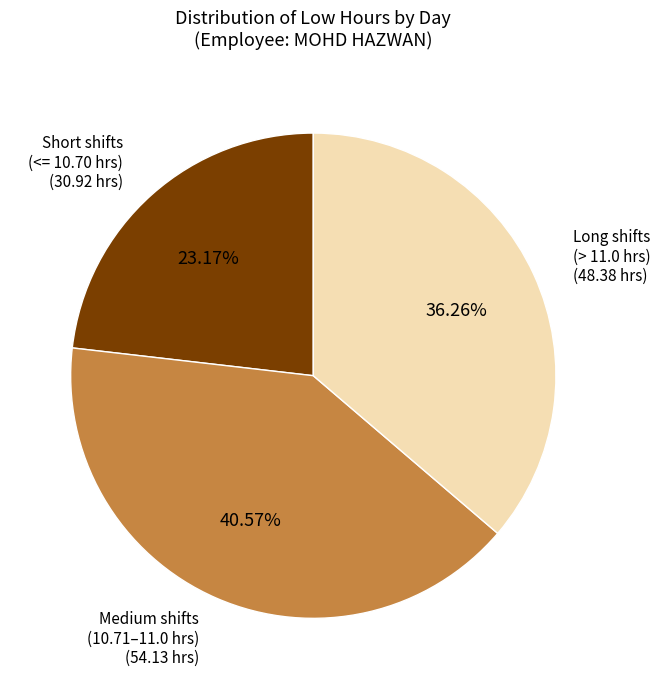

To the nearest percent, what is the difference between the largest and smallest slice percentages?

17%